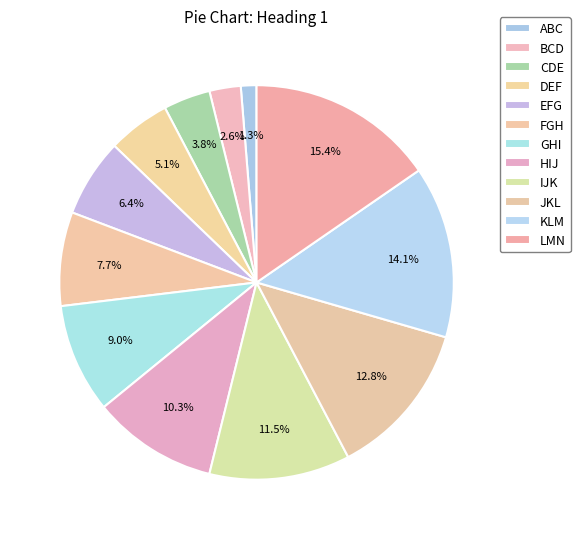

To the nearest percent, what is the combined percentage of ABC and LMN?

17%